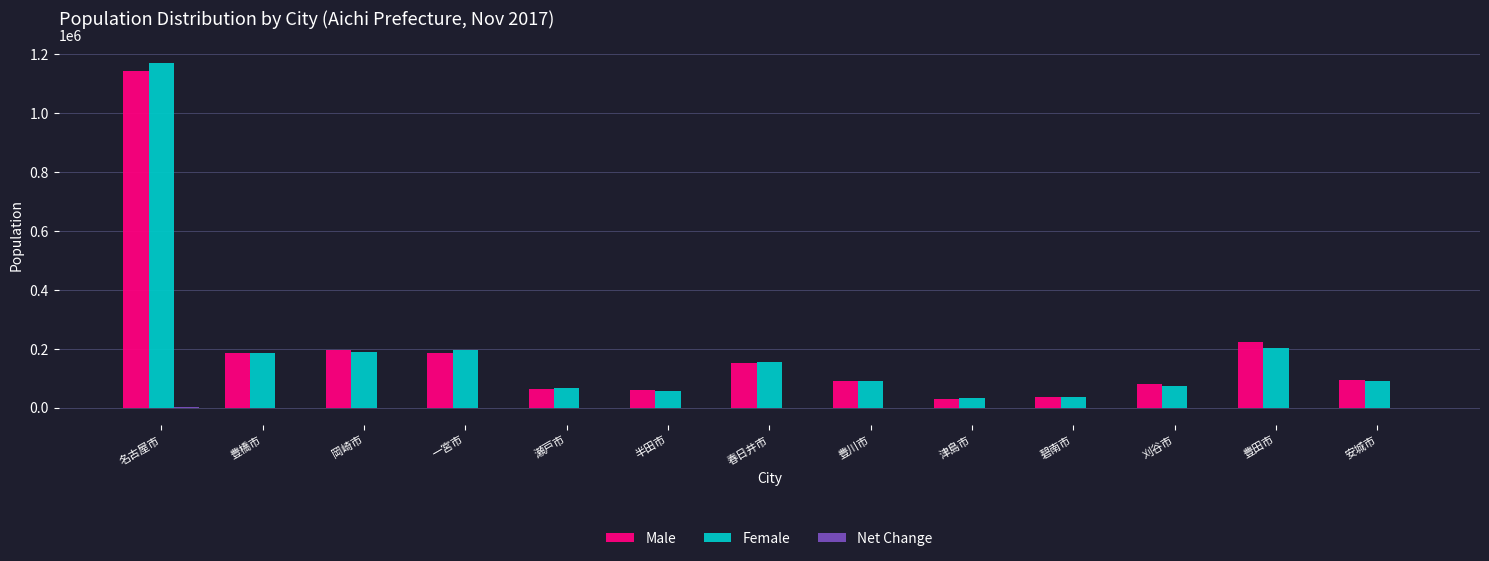

What is the maximum value for Female?

1171855